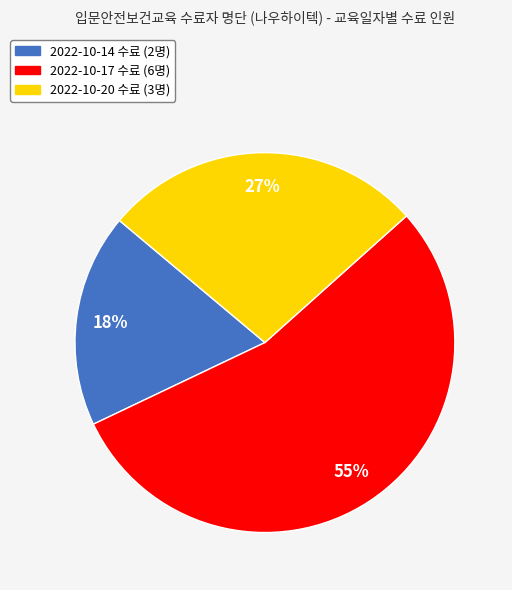

Count the number of slices in the pie.

3